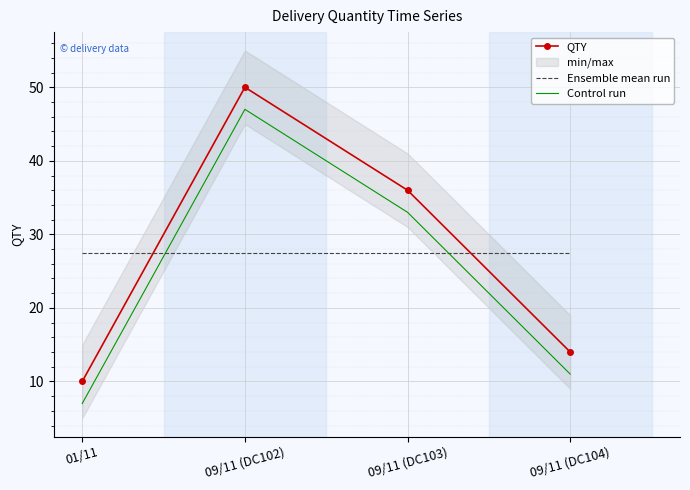

How many times do Ensemble mean run and QTY cross each other?

2